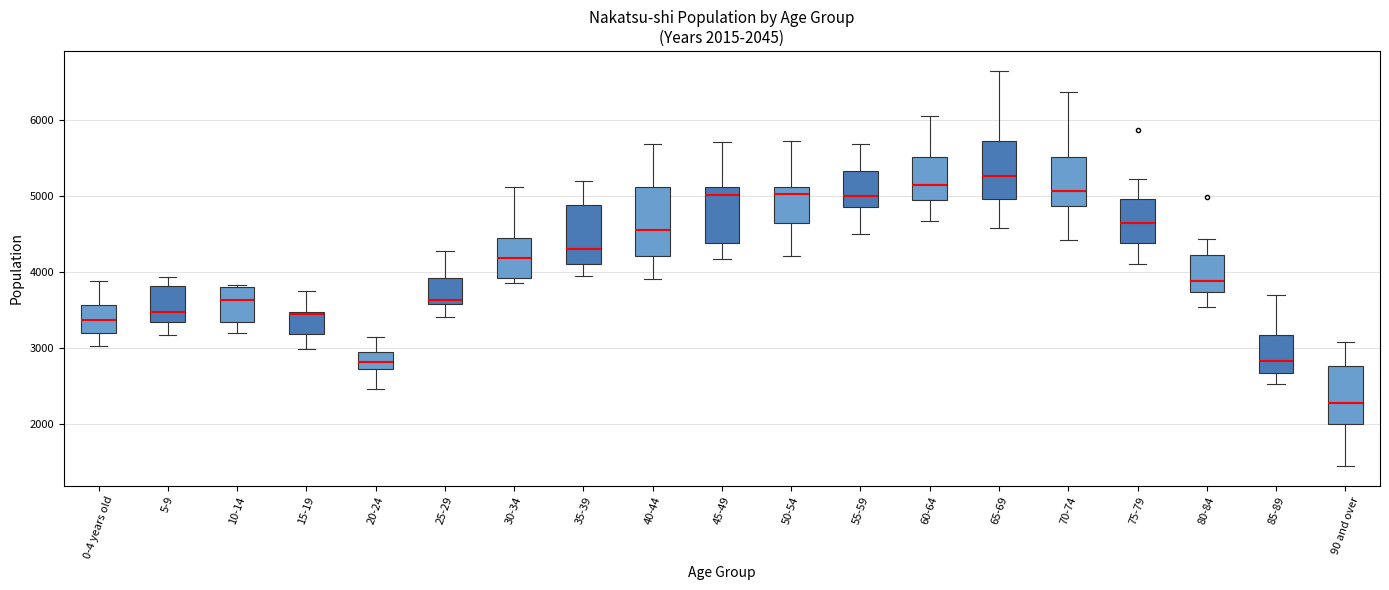

Which box is the tallest, from its lower edge to its upper edge?

40-44